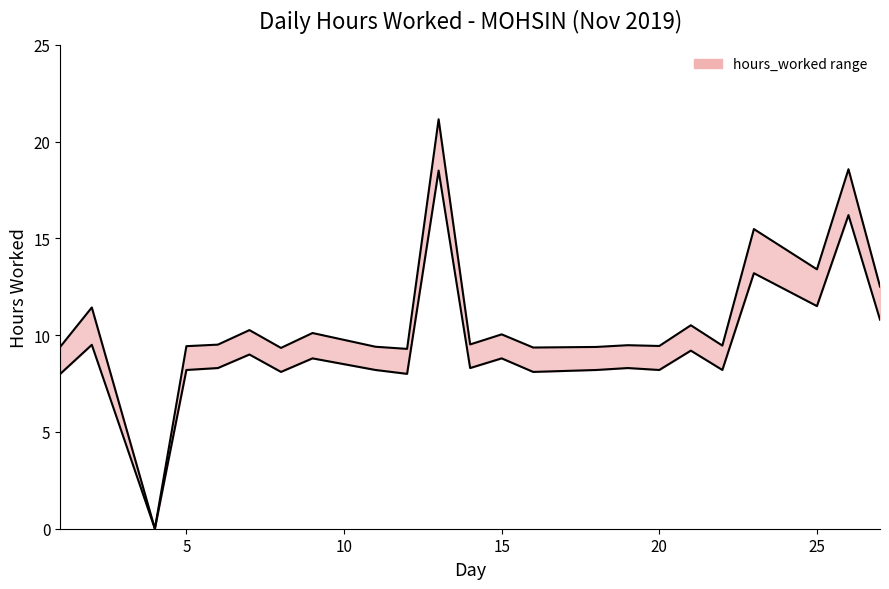

True or false: lower bound has a value of -10.2 at 10.

False